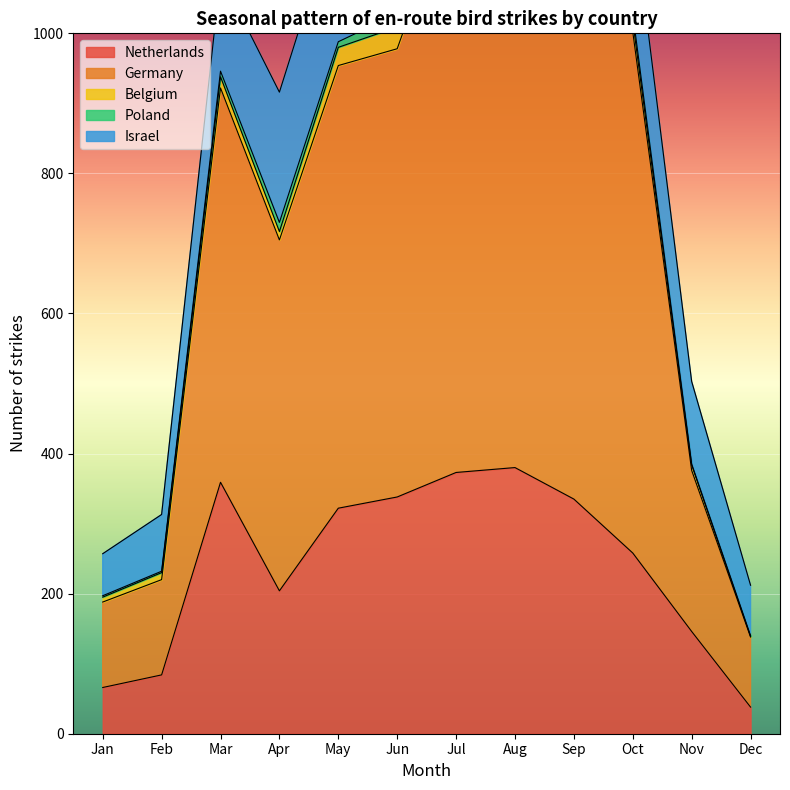

What is the value of the Germany point at the 3rd from the left?

563